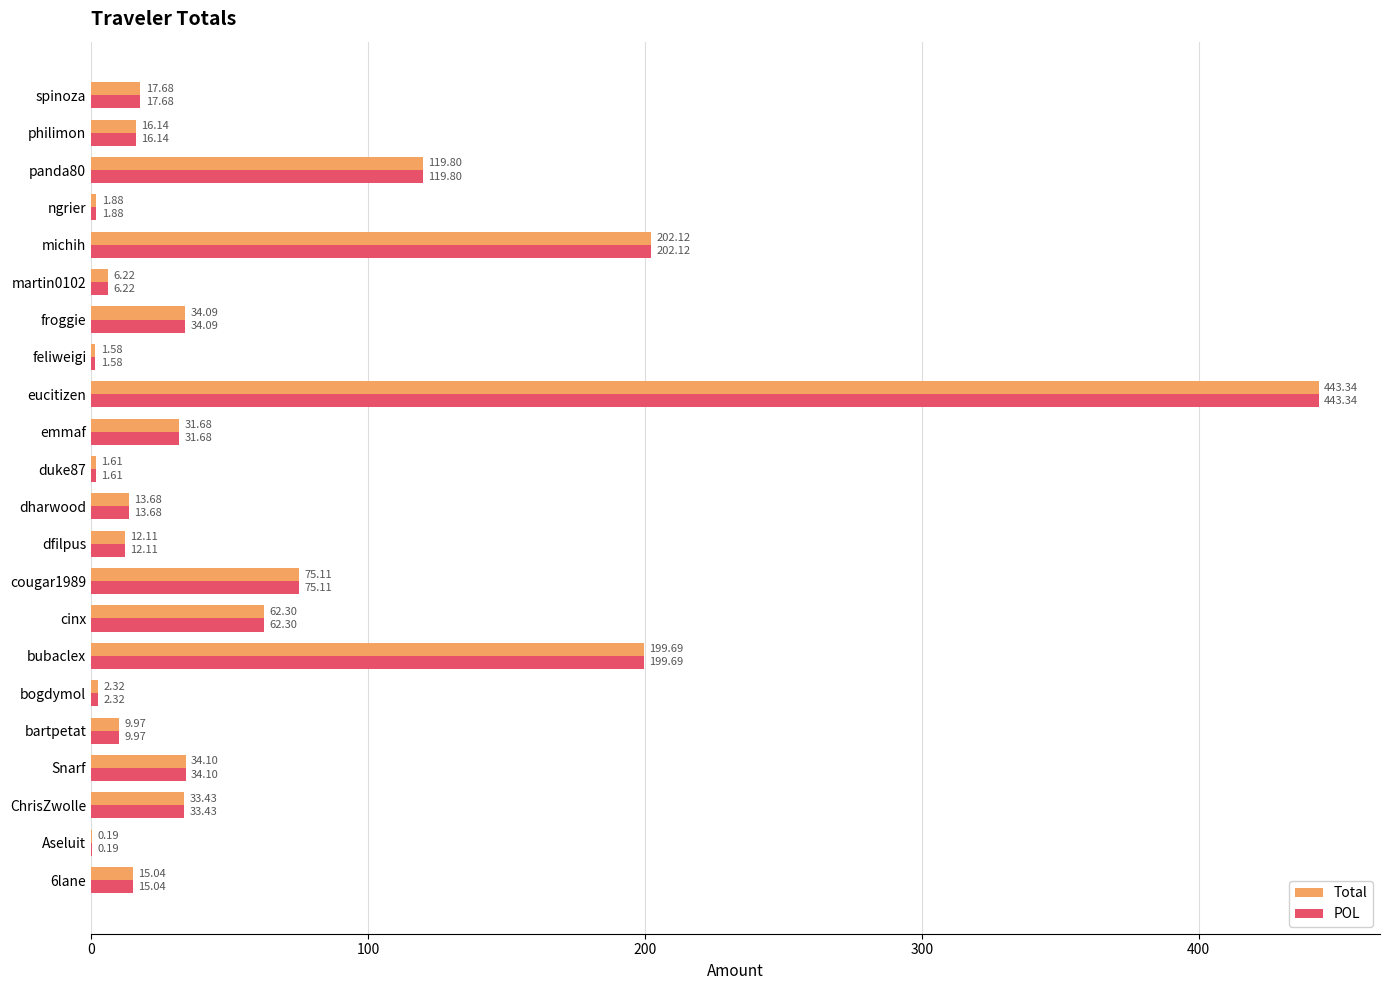

Where is Total nearest to the value 221?

michih